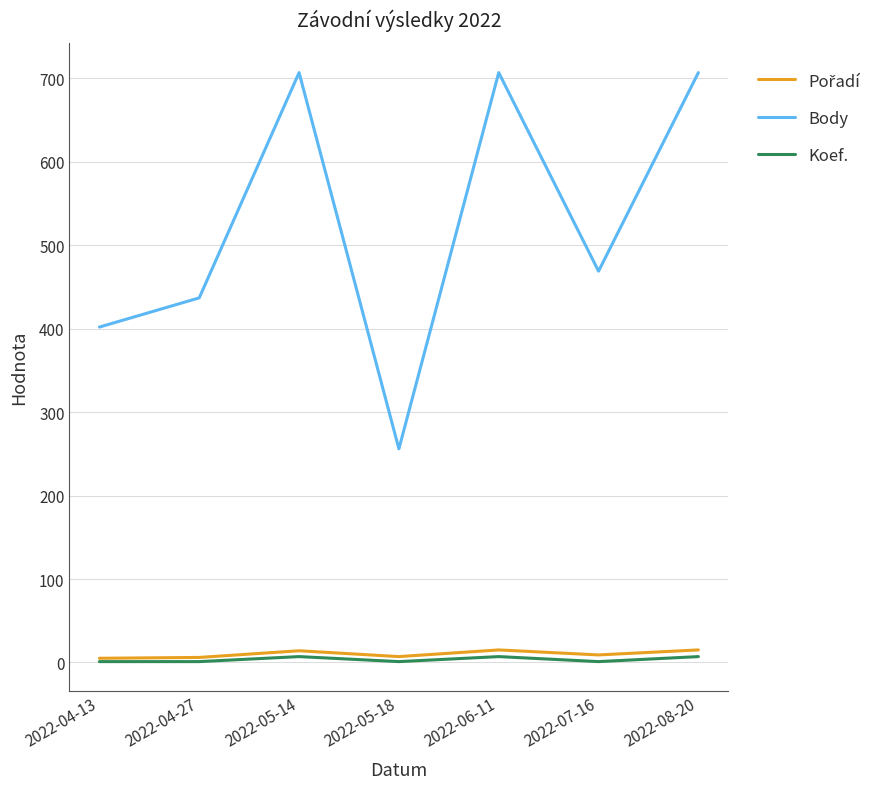

How many Koef. values are between 1 and 7?

7